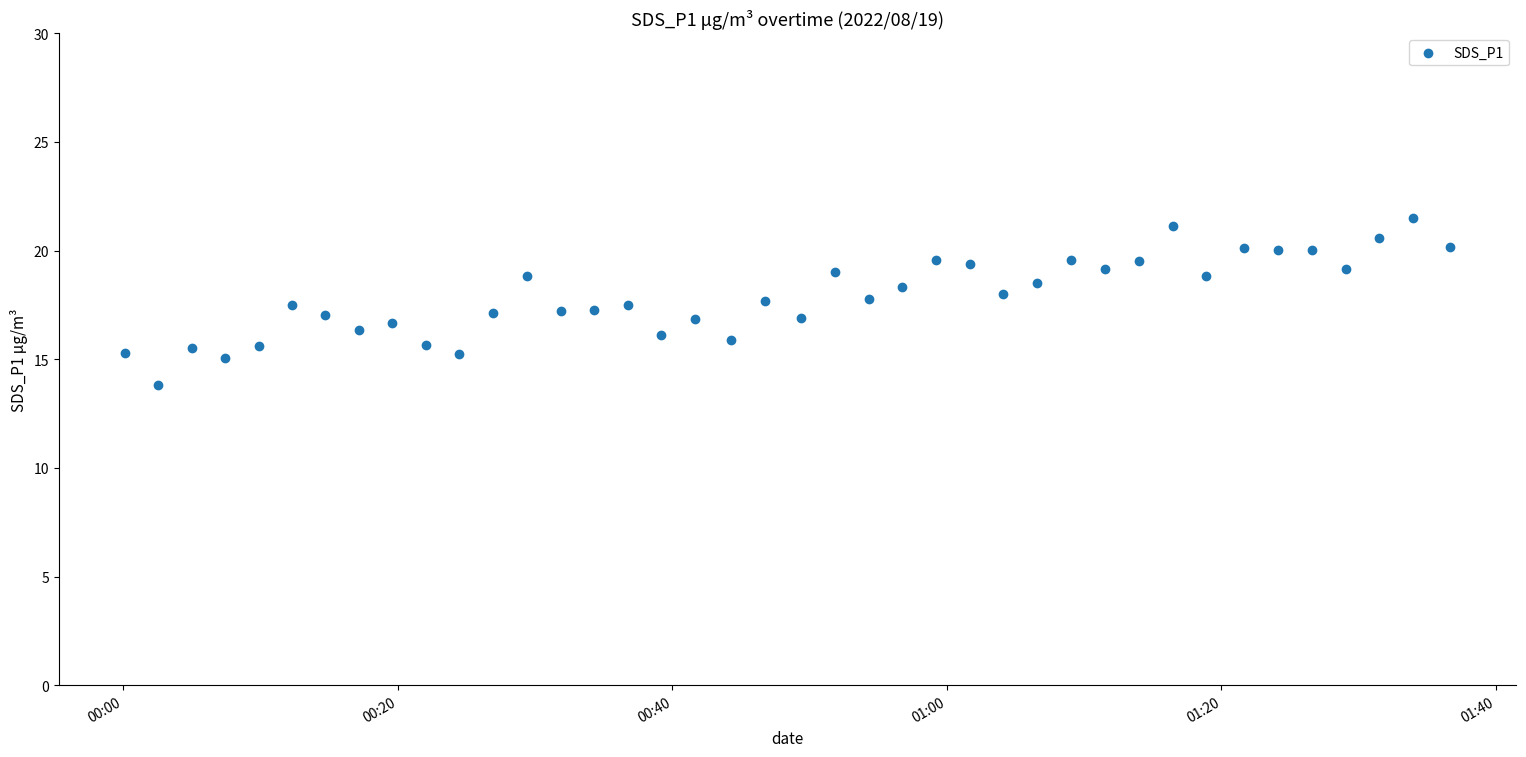

What is the range of Y values (max minus min)?

7.7